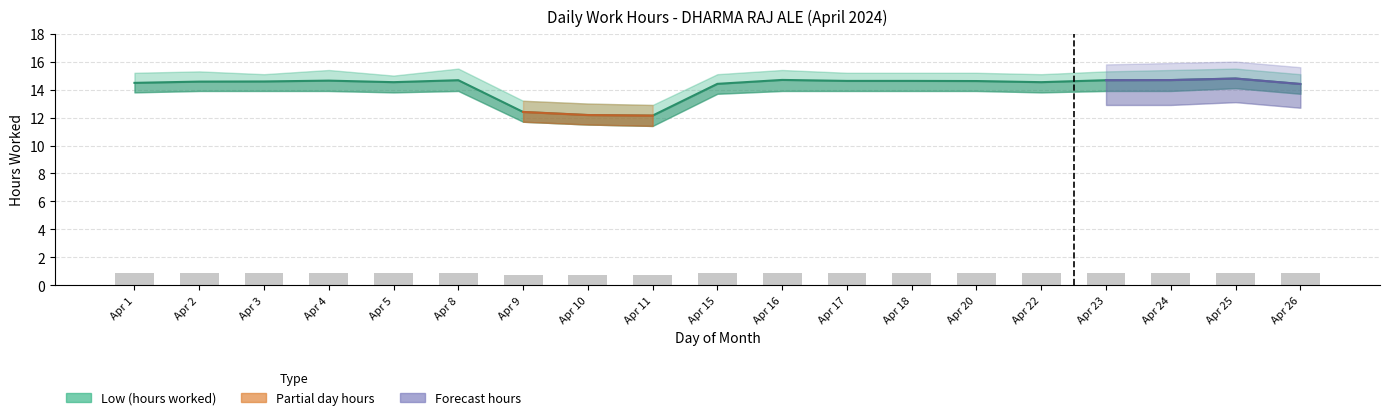

Which category has the lowest value in the Break_upper series?

9